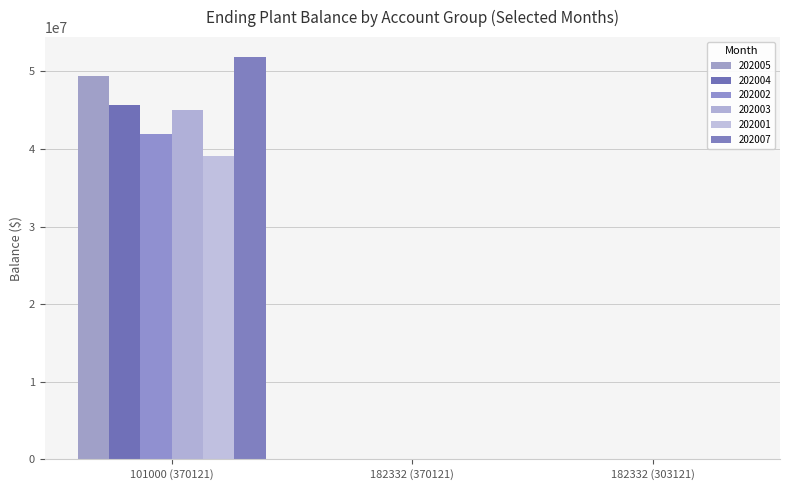

How many groups of bars are there?

3